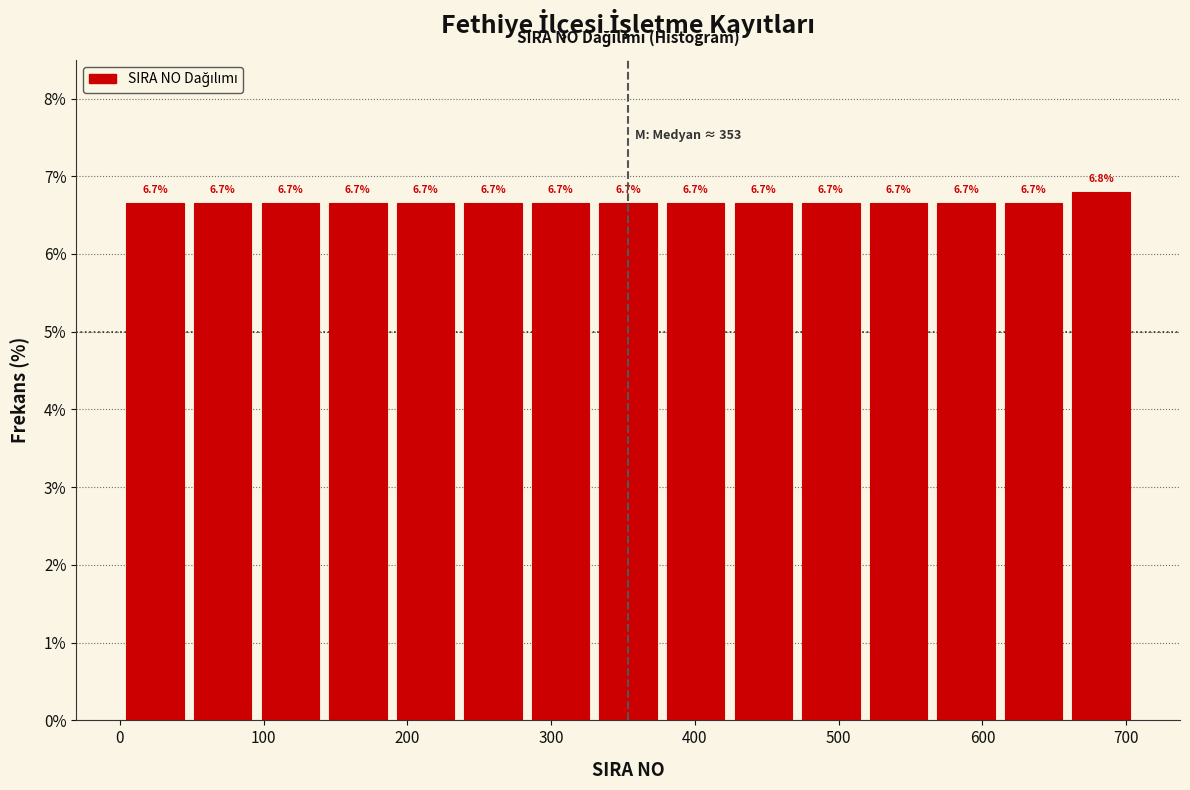

Over which range of the x-axis is the bar tallest?

659 to 706